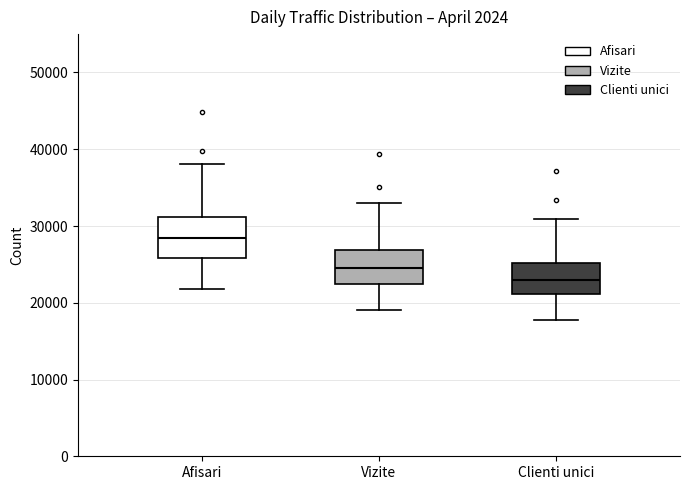

Reading left to right, read every box against the y-axis: the position of its median line, the range the box covers, and the ends of its whiskers. The values are not printed on the chart, so give them approximately, as read against the axis.

Afisari: median 28000, box 26000 to 31000, whiskers 22000 to 38000
Vizite: median 25000, box 22000 to 27000, whiskers 19000 to 33000
Clienti unici: median 23000, box 21000 to 25000, whiskers 18000 to 31000